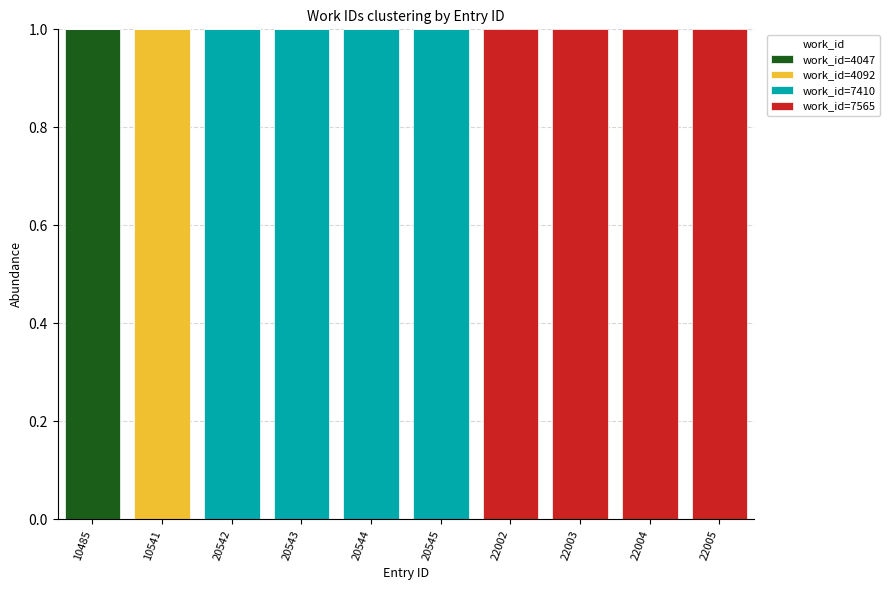

True or false: work_id=4047 has a value of 0 at 22004.

True